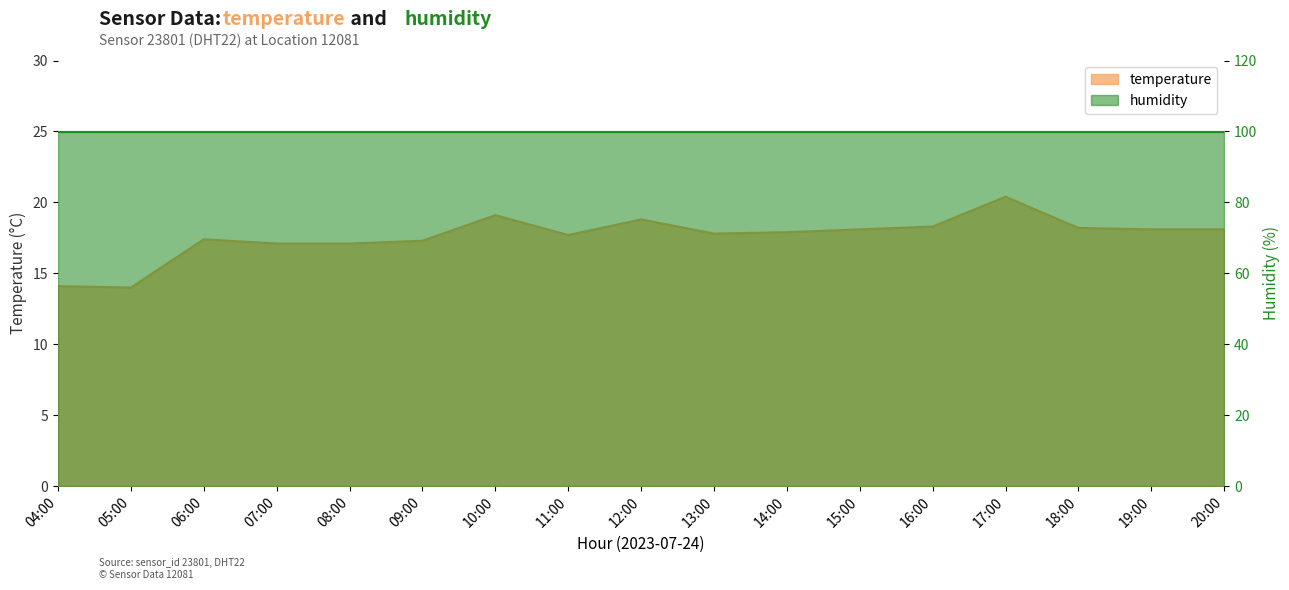

How many interior local valleys (lower than both neighbors) does the data have?

3